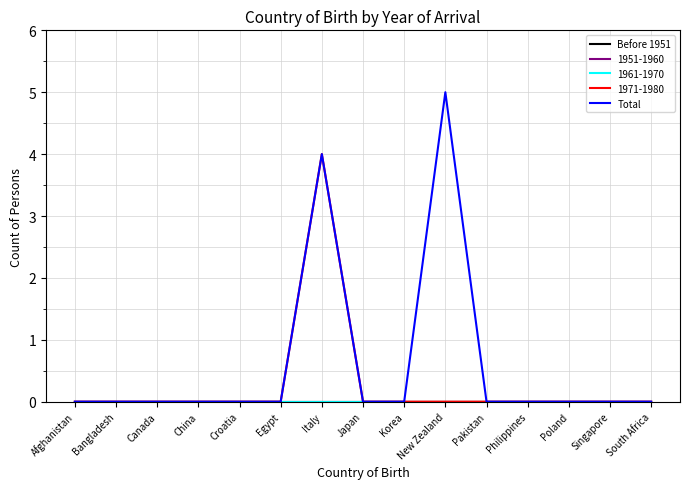

Does the chart have visible grid lines?

Yes